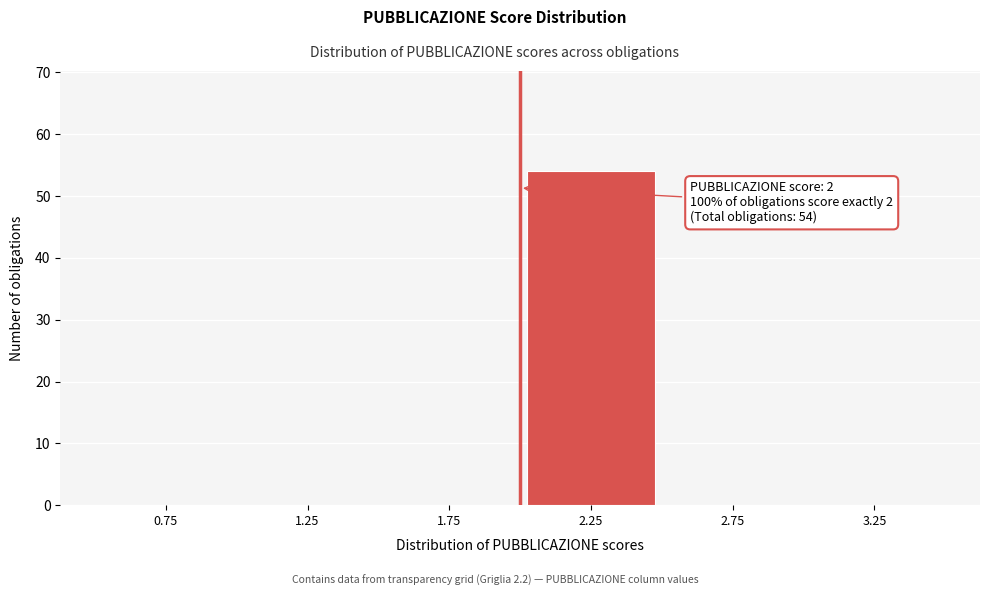

Reading left to right, list all the values displayed in this chart.

0.75=0	1.25=0	1.75=0	2.25=54	2.75=0	3.25=0